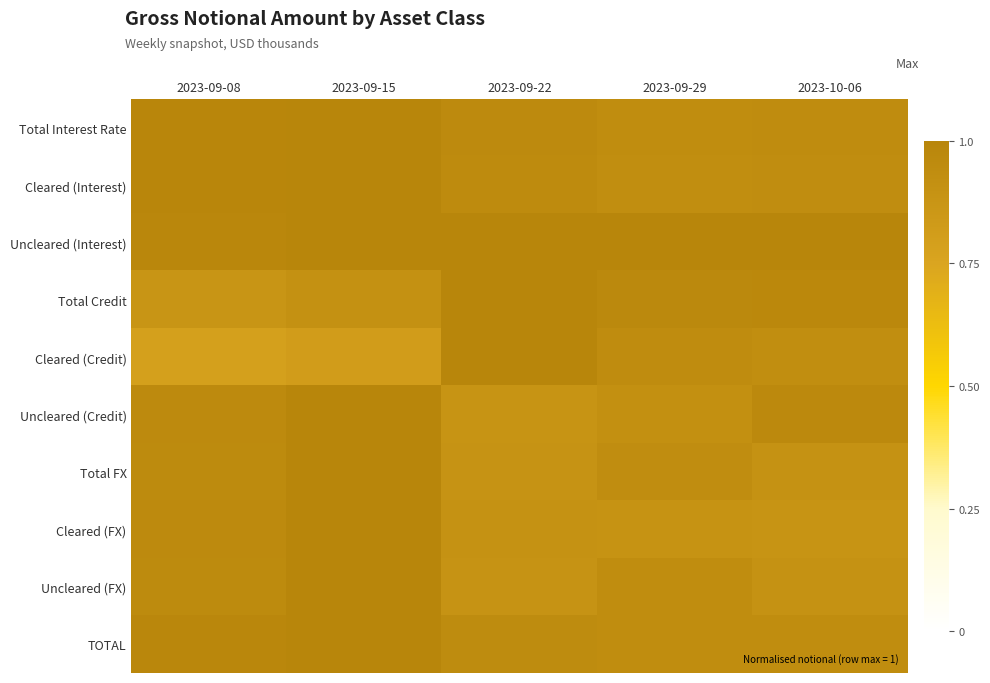

Rank the series by their maximum value, from lowest to highest.

Total Interest Rate, Cleared (Interest), Uncleared (Interest), Total Credit, Cleared (Credit), Uncleared (Credit), Total FX, Cleared (FX), Uncleared (FX), TOTAL